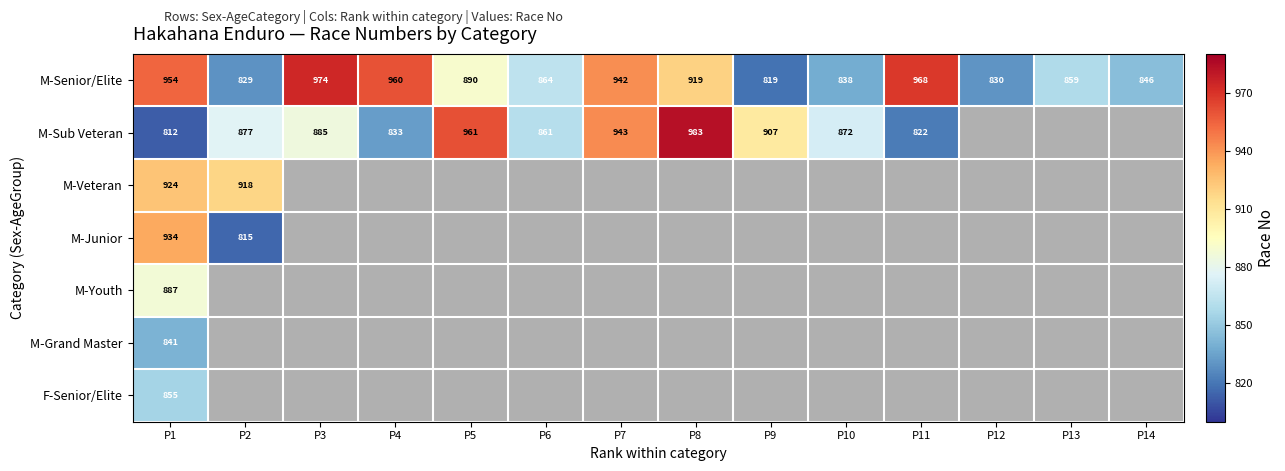

List the labels in order of M-Senior/Elite value, largest first.

P3, P11, P4, P1, P7, P8, P5, P6, P13, P14, P10, P12, P2, P9